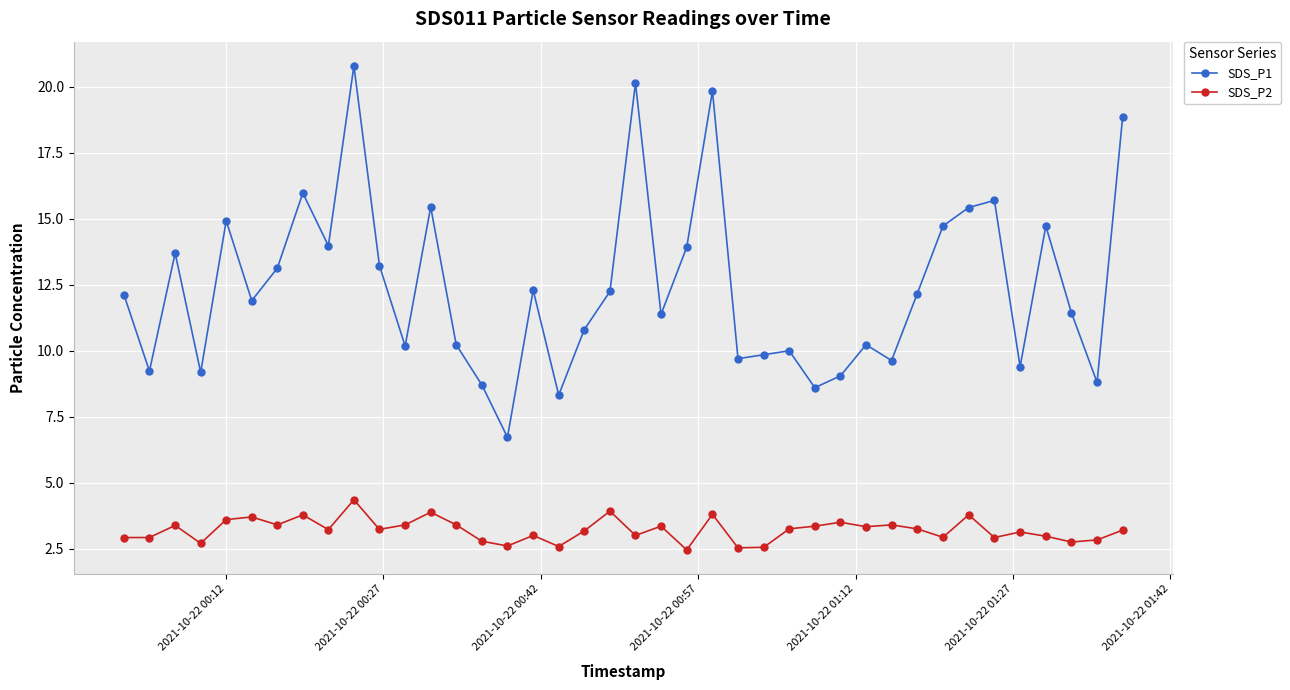

True or false: SDS_P2 and SDS_P1 cross at least once.

False